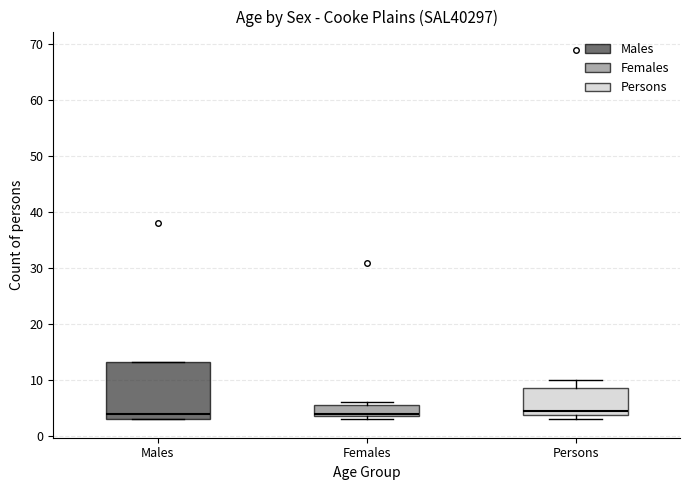

Which box is the tallest, from its lower edge to its upper edge?

Males